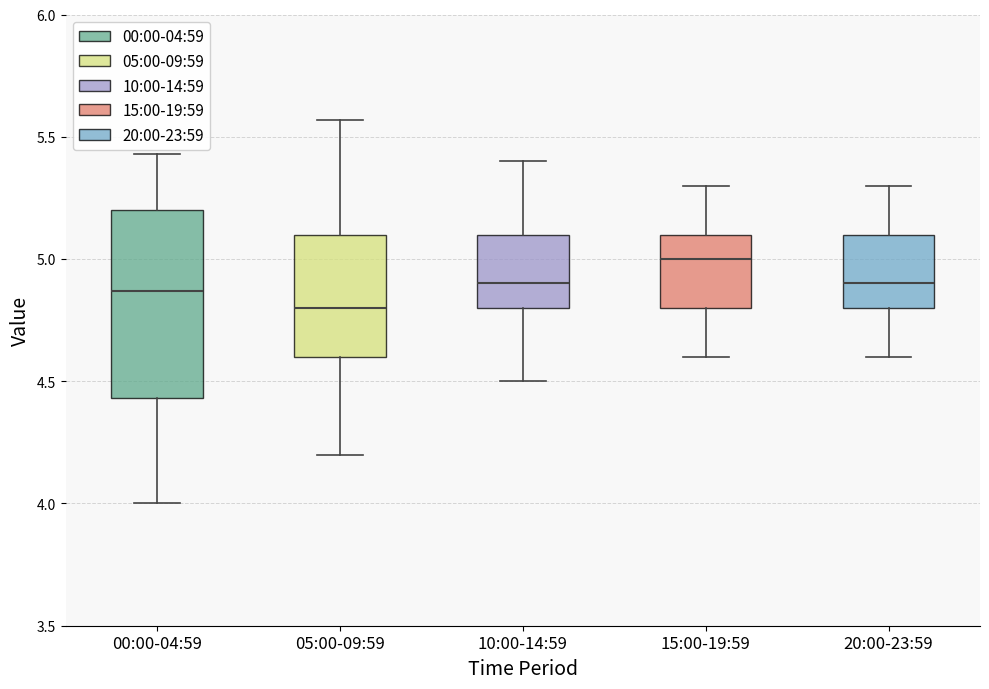

Reading left to right, read every box against the y-axis: the position of its median line, the range the box covers, and the ends of its whiskers. The values are not printed on the chart, so give them approximately, as read against the axis.

00:00-04:59: median 4.85, box 4.45 to 5.20, whiskers 4.00 to 5.45
05:00-09:59: median 4.80, box 4.60 to 5.10, whiskers 4.20 to 5.55
10:00-14:59: median 4.90, box 4.80 to 5.10, whiskers 4.50 to 5.40
15:00-19:59: median 5.00, box 4.80 to 5.10, whiskers 4.60 to 5.30
20:00-23:59: median 4.90, box 4.80 to 5.10, whiskers 4.60 to 5.30